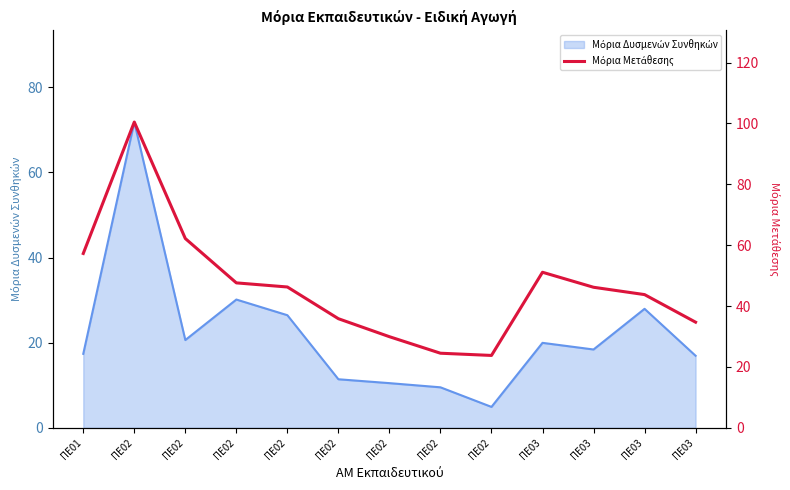

Reading left to right, what are all the values shown in this chart?

57.3	100.5	62.2	47.6	46.3	35.9	29.9	24.5	23.8	51.1	46.2	43.8	34.7